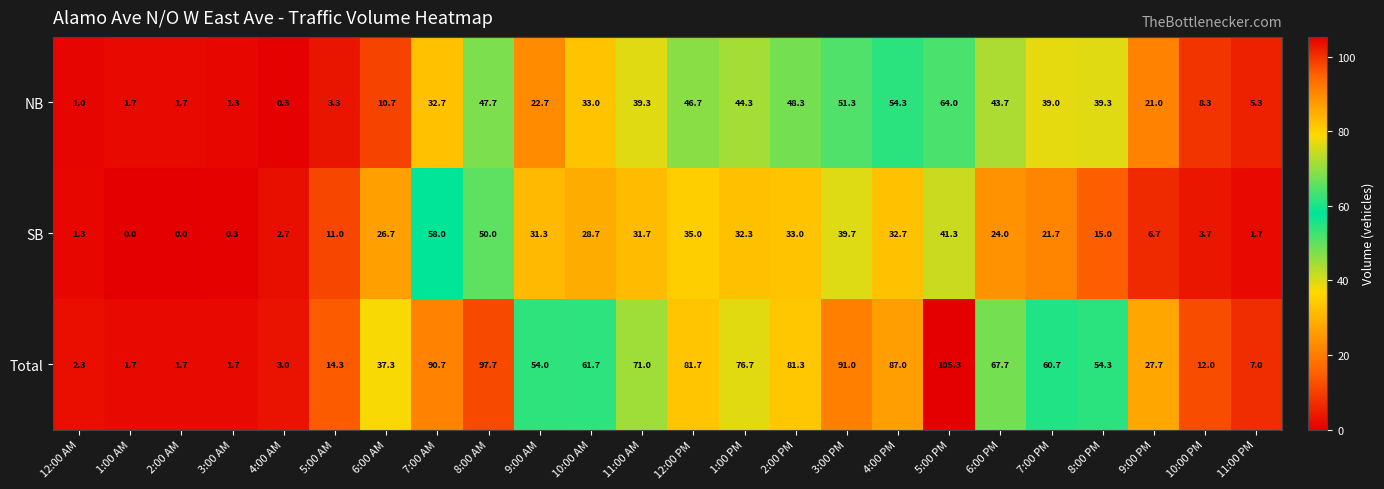

Where is SB nearest to the value 29?

10:00 AM